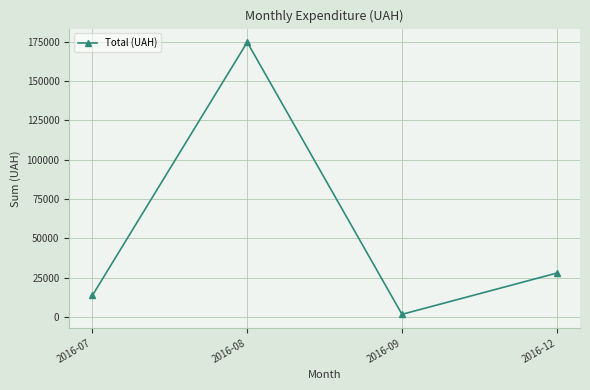

The chart shows a value of 13619.0 at 2016-07. True or false?

True